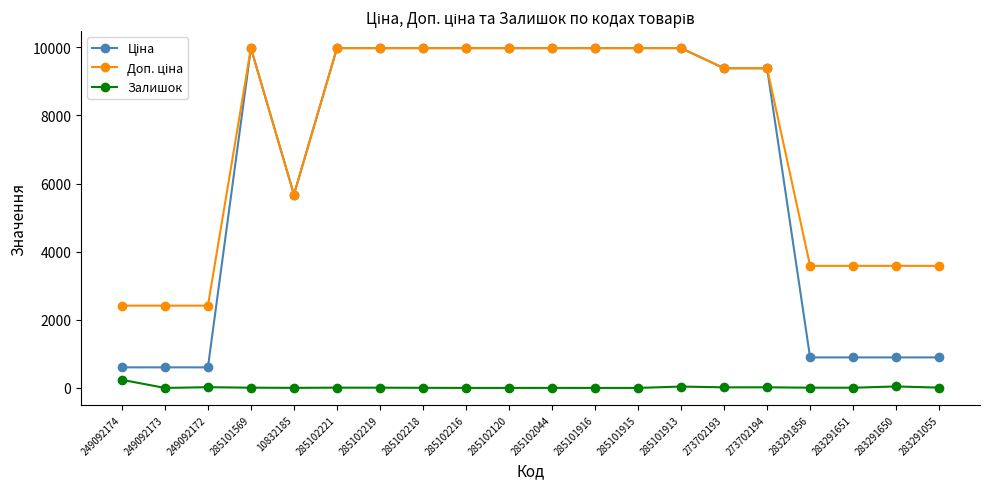

How many series are shown in this chart?

3